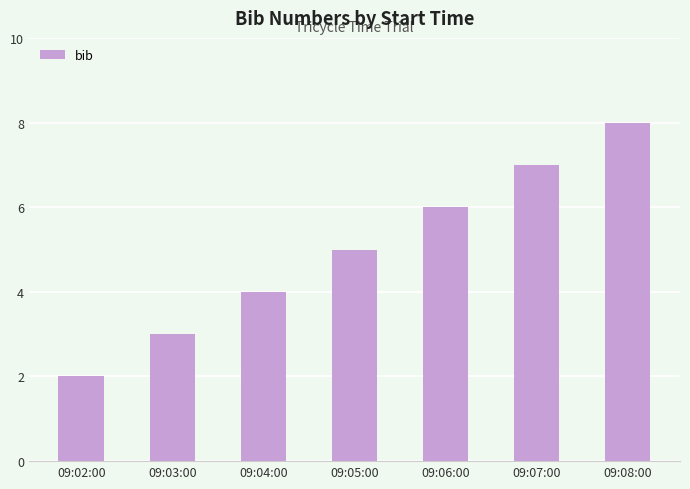

Rank the categories by value from highest to lowest.

09:08:00, 09:07:00, 09:06:00, 09:05:00, 09:04:00, 09:03:00, 09:02:00